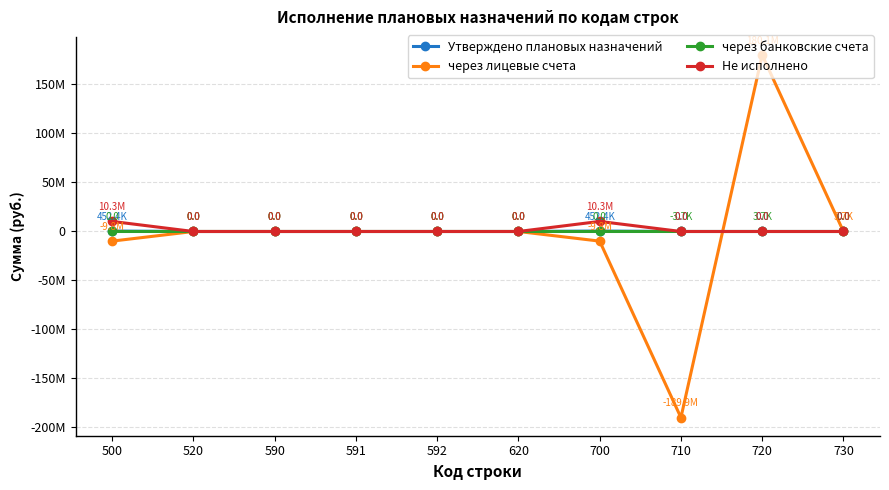

Is this an area chart (filled region under the line)?

No